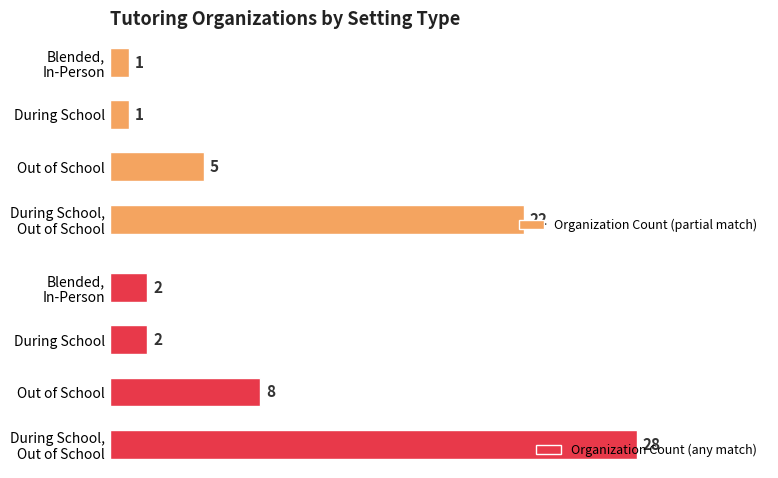

The value of Organization Count (partial match) at Blended, In-Person is 2. True or false?

False